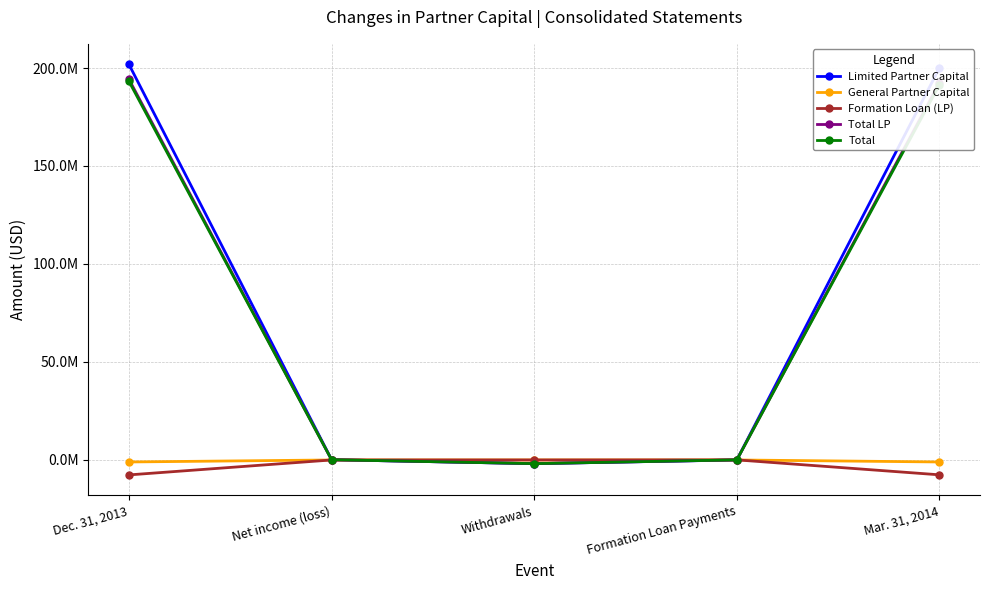

What is the label of the 3rd point from the left?

Withdrawals